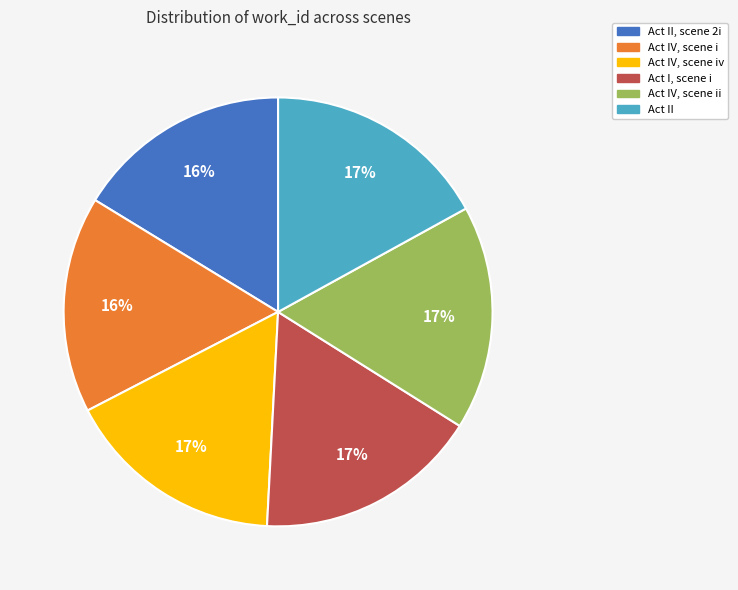

Is there a majority slice in this chart?

No